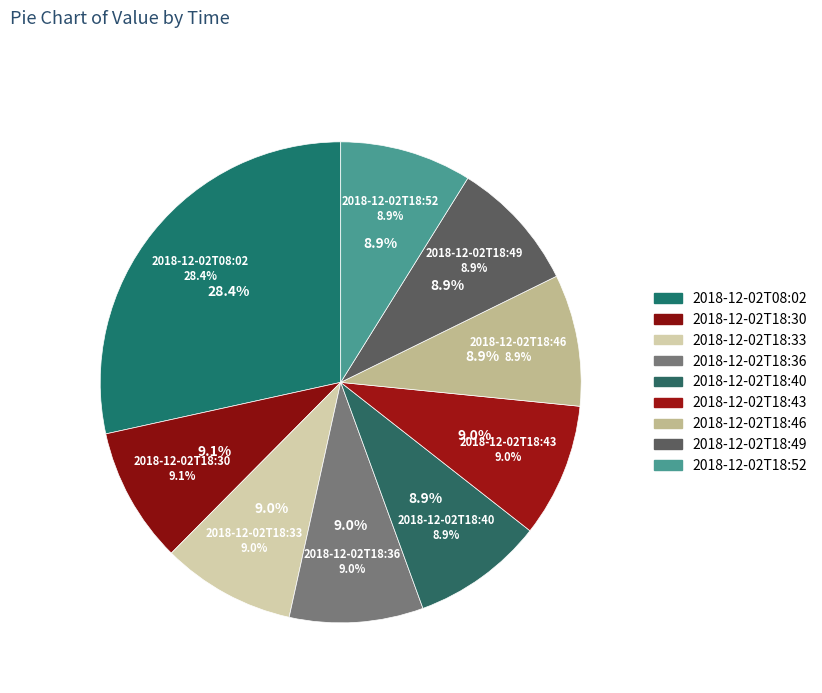

To the nearest percent, what is the average slice percentage?

11%